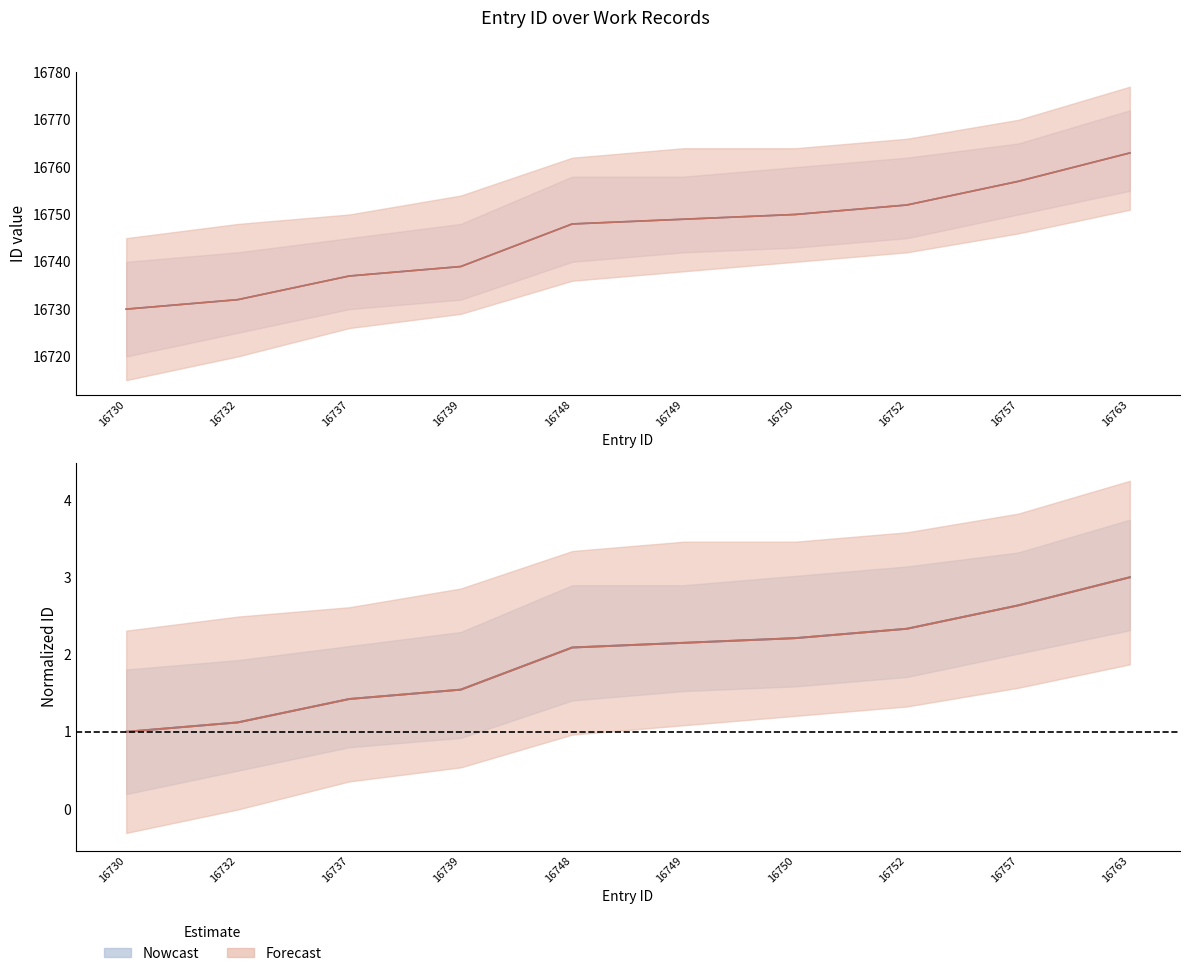

What is the difference between the Forecast values at 16732 and 16739?

0.4